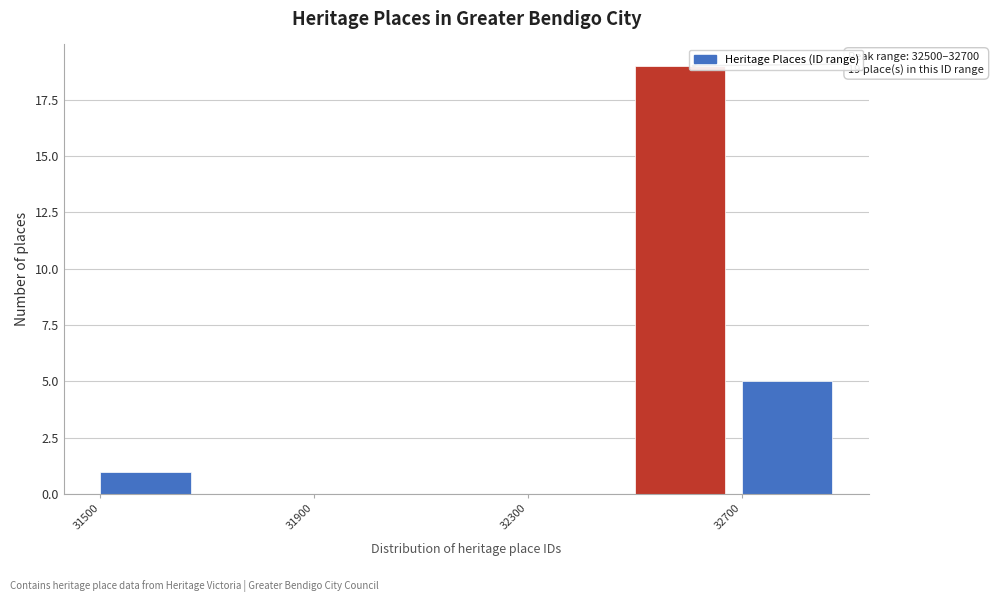

Over which range of the x-axis is the bar tallest?

32500 to 32700